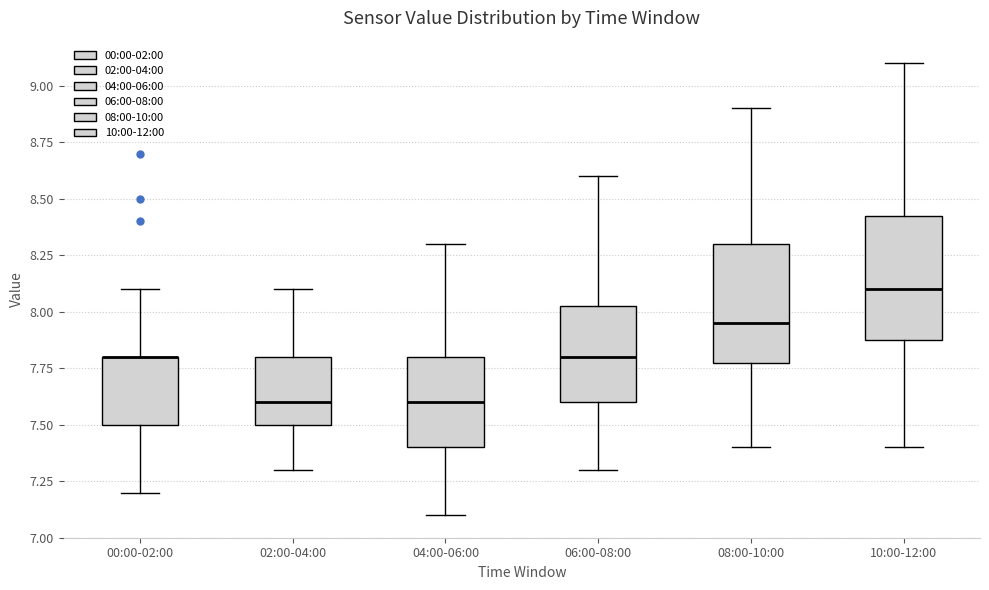

Where does the upper whisker of the box for 10:00-12:00 end on the y-axis? The values are not printed on the chart, so give them approximately, as read against the axis.

9.10